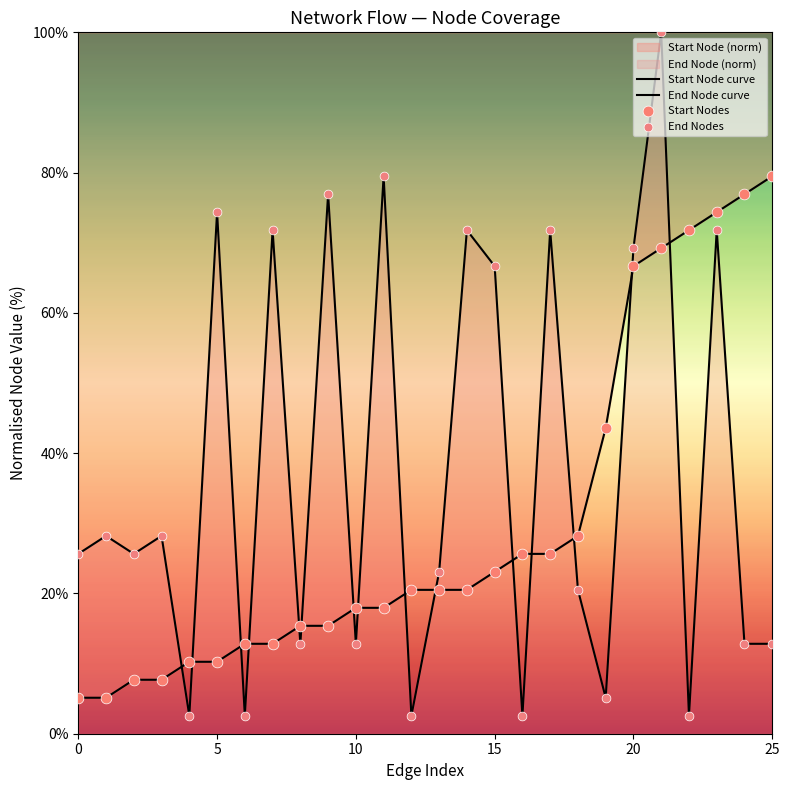

How many lines are shown in the chart?

2